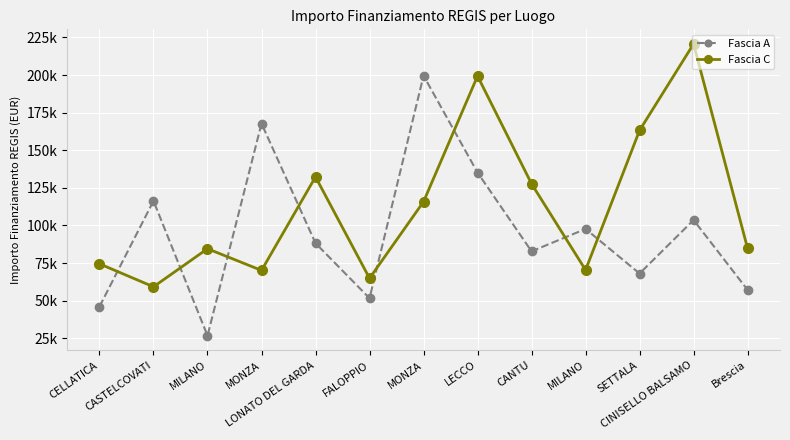

How many times do Fascia C and Fascia A cross each other?

8